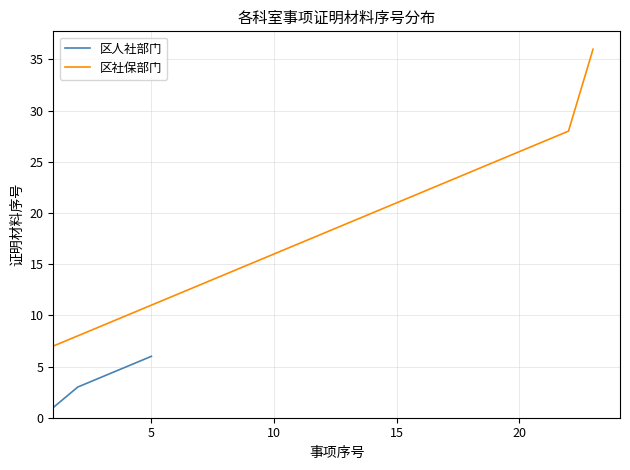

True or false: 区人社部门 has more than 2 points higher than both neighbors.

False